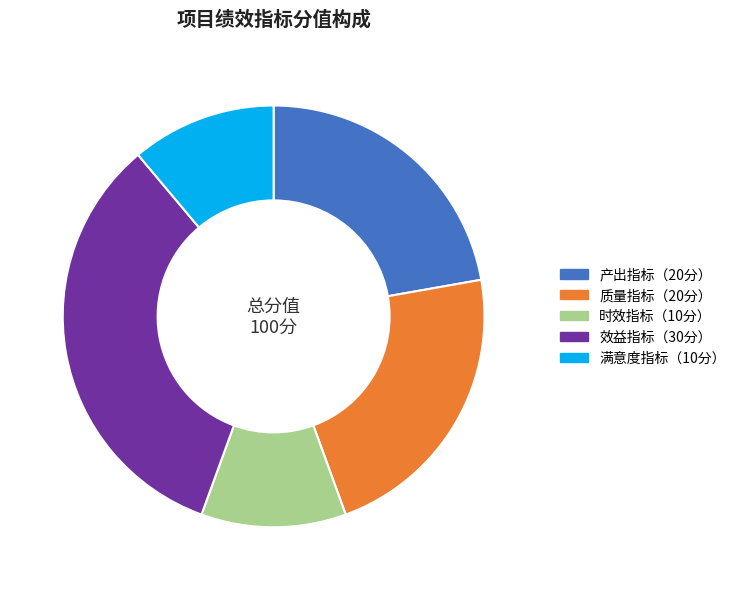

Is there a majority slice in this chart?

No